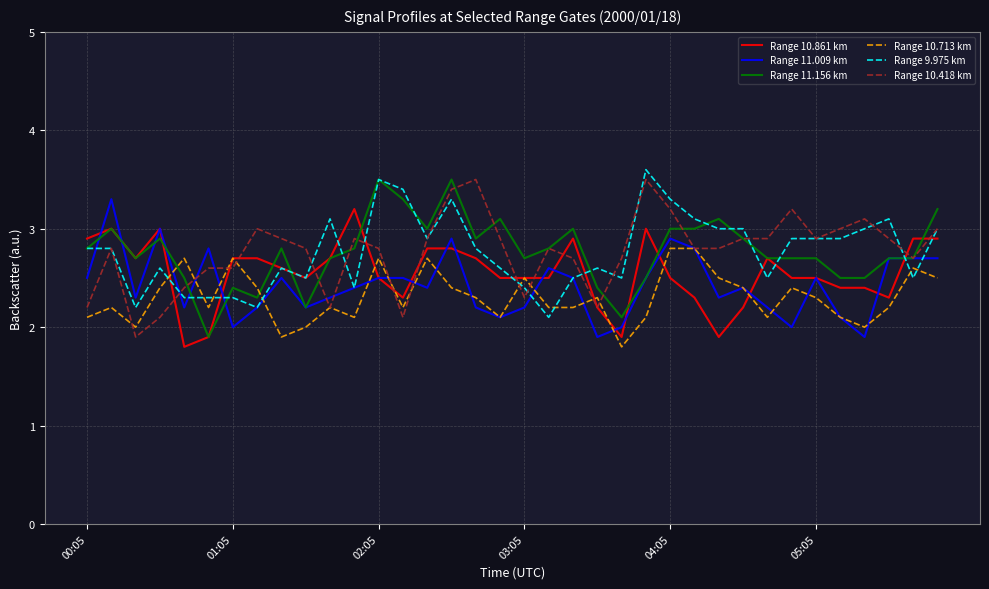

Reading right to left, what are all the values shown in this chart?

Range 10.861 km: 2.9	2.9	2.3	2.4	2.4	2.5	2.5	2.7	2.2	1.9	2.3	2.5	3.0	1.9	2.2	2.9	2.5	2.5	2.5	2.7	2.8	2.8	2.3	2.5	3.2	2.7	2.5	2.6	2.7	2.7	1.9	1.8	3.0	2.7	3.0	2.9
Range 11.009 km: 2.7	2.7	2.7	1.9	2.1	2.5	2.0	2.2	2.4	2.3	2.8	2.9	2.5	2.0	1.9	2.5	2.6	2.2	2.1	2.2	2.9	2.4	2.5	2.5	2.4	2.3	2.2	2.5	2.2	2.0	2.8	2.2	3.0	2.3	3.3	2.5
Range 11.156 km: 3.2	2.7	2.7	2.5	2.5	2.7	2.7	2.7	2.9	3.1	3.0	3.0	2.5	2.1	2.4	3.0	2.8	2.7	3.1	2.9	3.5	3.0	3.3	3.5	2.8	2.7	2.2	2.8	2.3	2.4	1.9	2.5	2.9	2.7	3.0	2.8
Range 10.713 km: 2.5	2.6	2.2	2.0	2.1	2.3	2.4	2.1	2.4	2.5	2.8	2.8	2.1	1.8	2.3	2.2	2.2	2.5	2.1	2.3	2.4	2.7	2.2	2.7	2.1	2.2	2.0	1.9	2.4	2.7	2.2	2.7	2.4	2.0	2.2	2.1
Range 9.975 km: 3.0	2.5	3.1	3.0	2.9	2.9	2.9	2.5	3.0	3.0	3.1	3.3	3.6	2.5	2.6	2.5	2.1	2.4	2.6	2.8	3.3	2.9	3.4	3.5	2.4	3.1	2.5	2.6	2.2	2.3	2.3	2.3	2.6	2.2	2.8	2.8
Range 10.418 km: 3.0	2.7	2.9	3.1	3.0	2.9	3.2	2.9	2.9	2.8	2.8	3.2	3.5	2.7	2.2	2.7	2.8	2.3	2.9	3.5	3.4	2.9	2.1	2.8	2.9	2.2	2.8	2.9	3.0	2.6	2.6	2.4	2.1	1.9	2.8	2.2